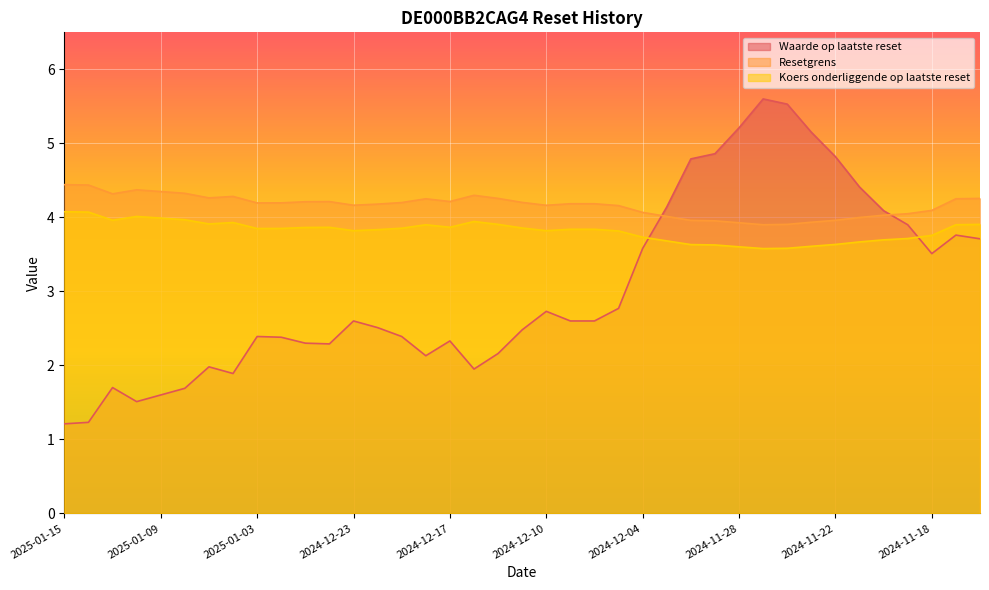

At how many categories does at least one series exceed 3?

39